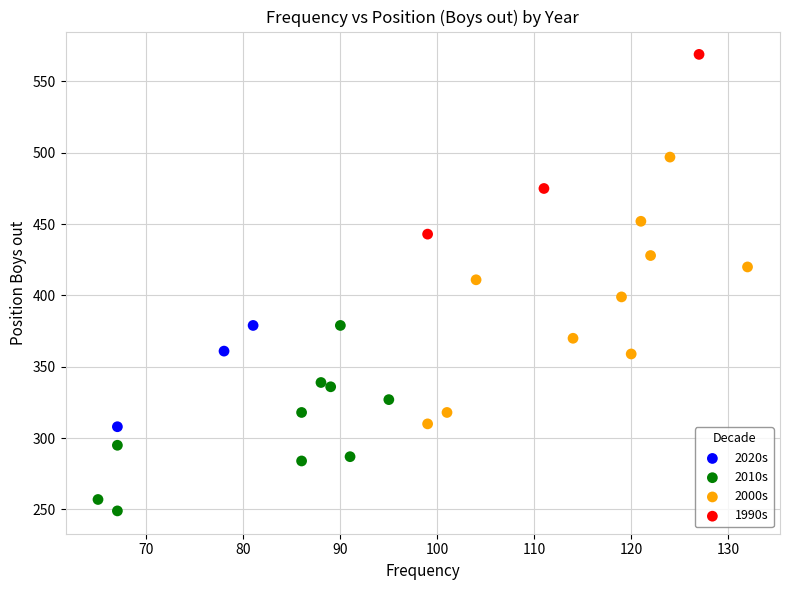

Which series reaches the maximum Y coordinate?

1990s